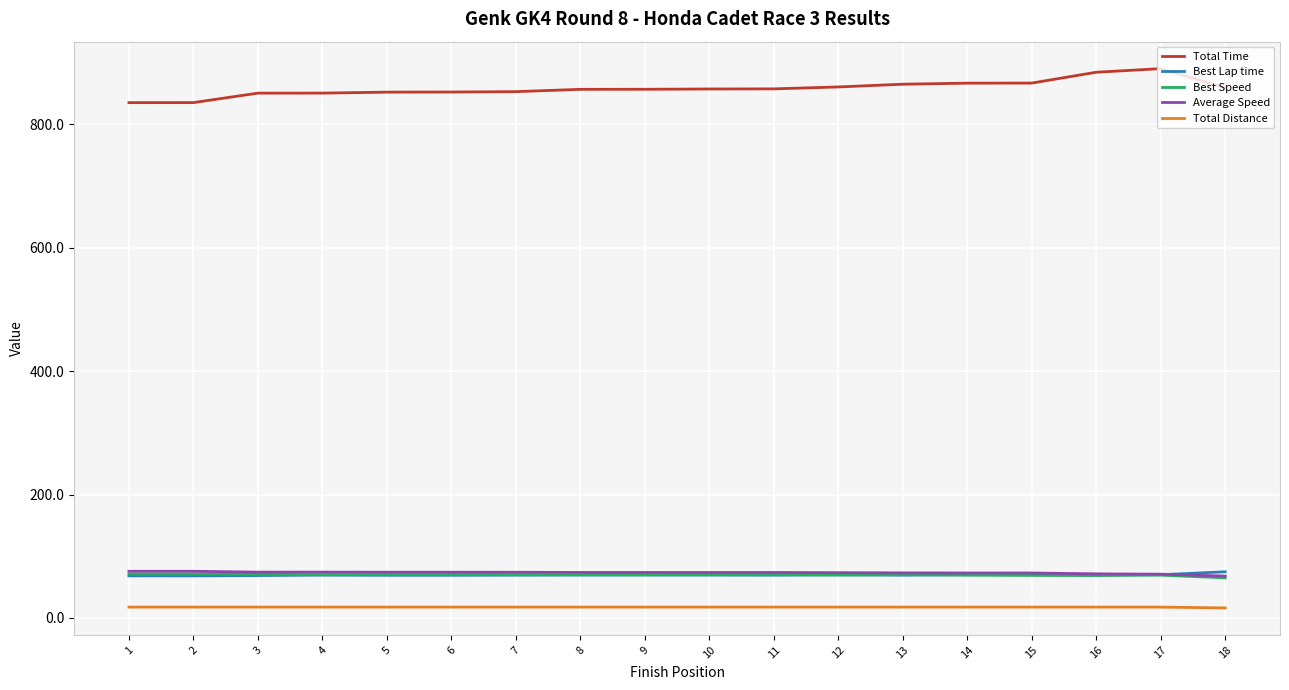

What is the greatest value displayed?

890.5